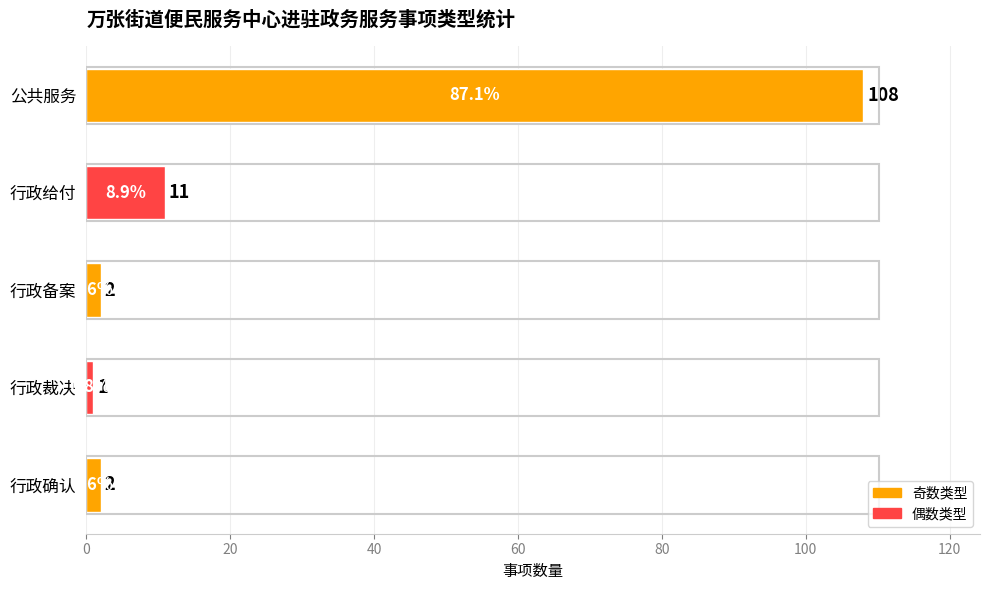

What is the change in value from 行政裁决 to 行政给付?

+10